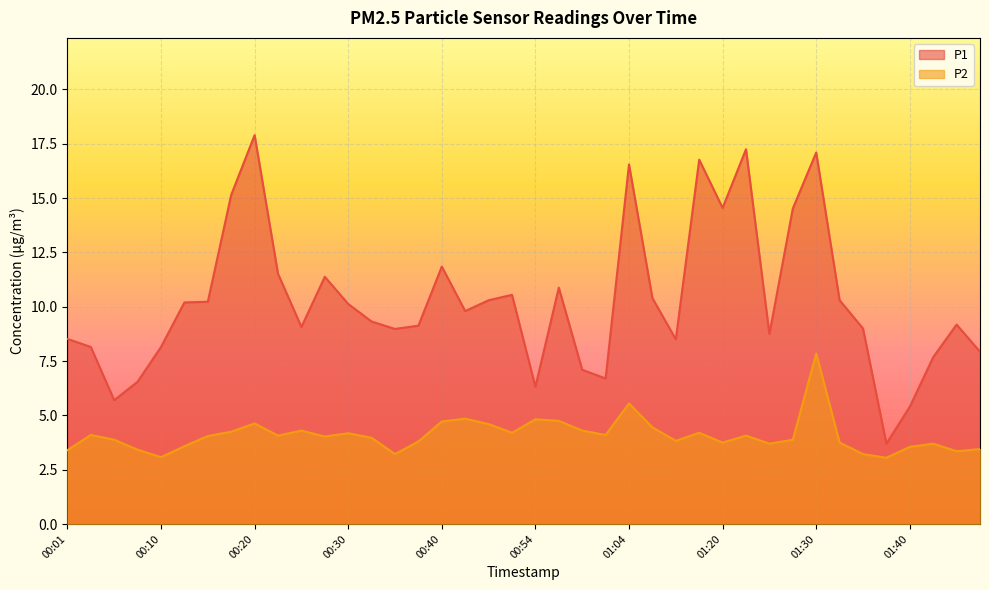

Between 00:52 and 01:20, which series saw the biggest shift?

P1